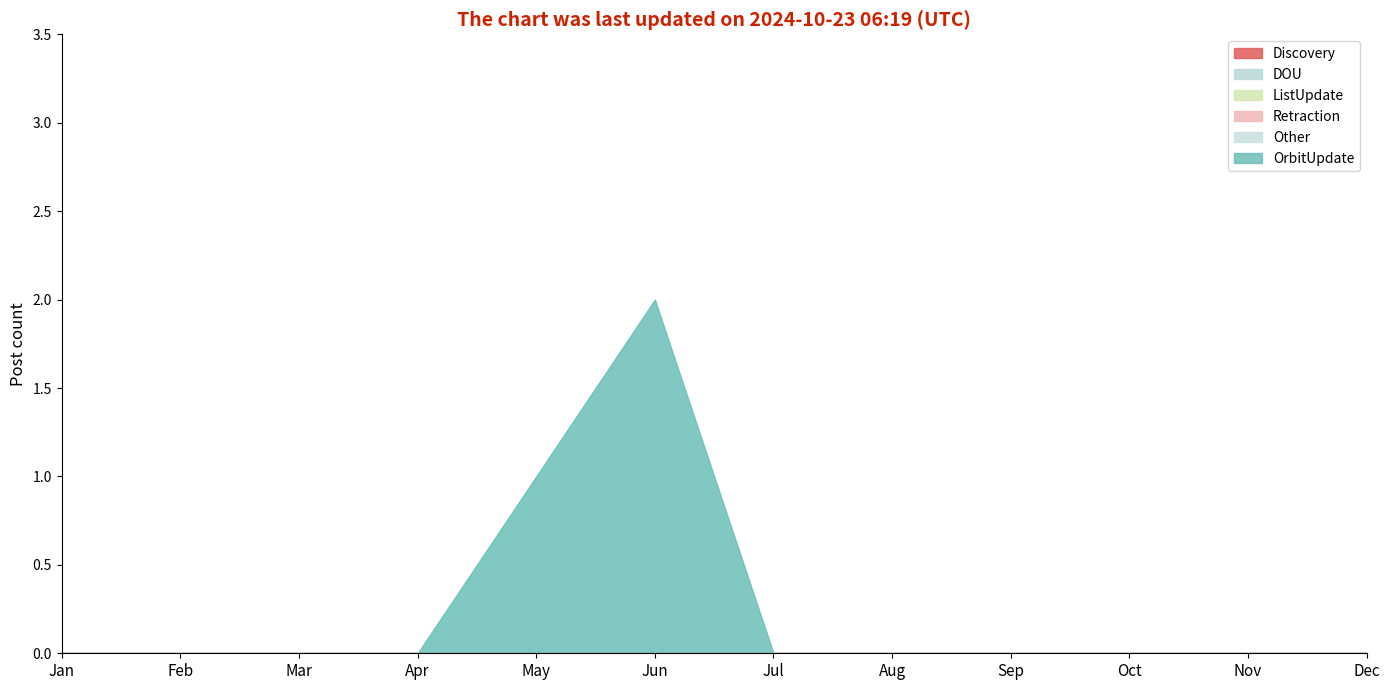

At which category is the sum across all series the highest?

Jun